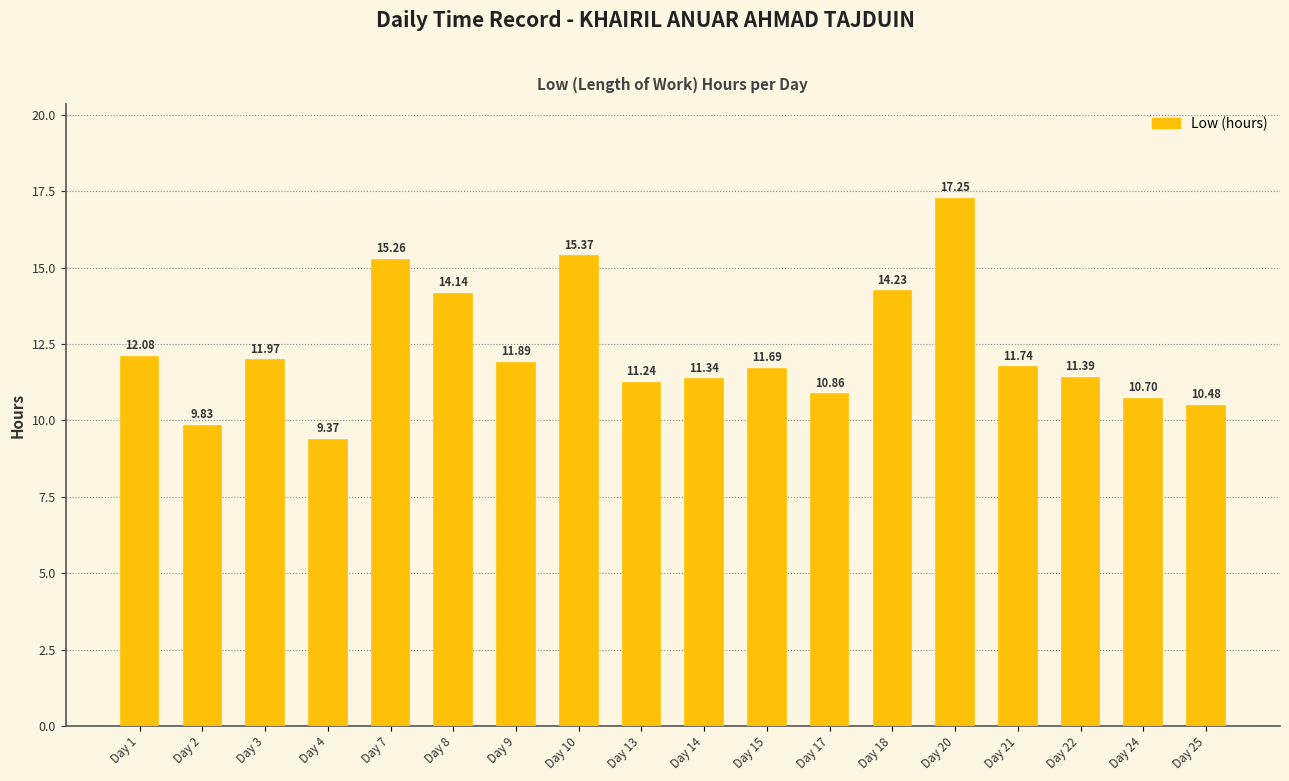

List the labels in order of value, largest first.

Day 20, Day 10, Day 7, Day 18, Day 8, Day 1, Day 3, Day 9, Day 21, Day 15, Day 22, Day 14, Day 13, Day 17, Day 24, Day 25, Day 2, Day 4